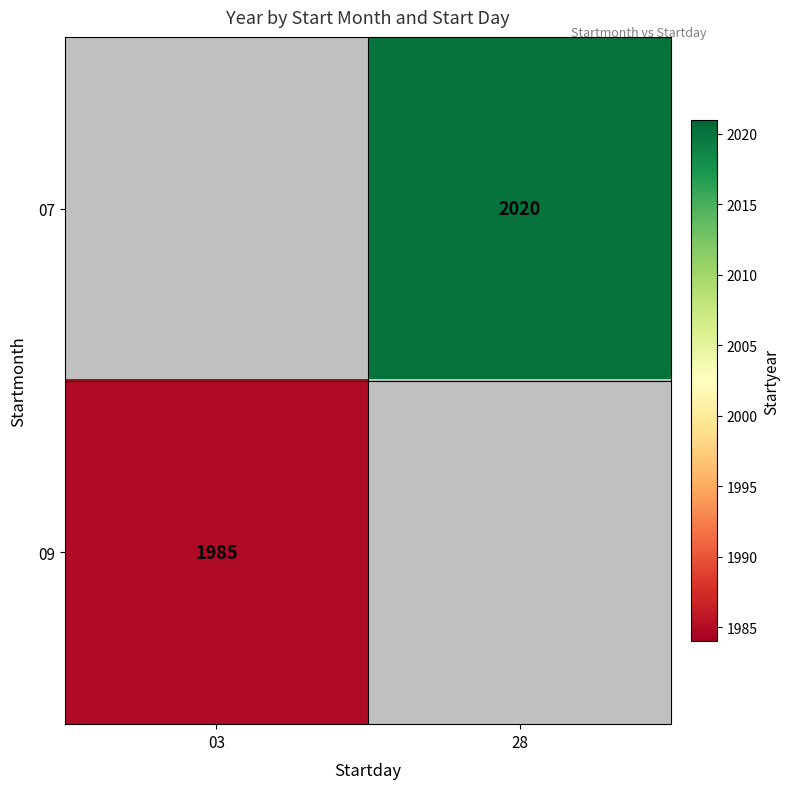

True or false: 09 has a value of 910 at 03.

False